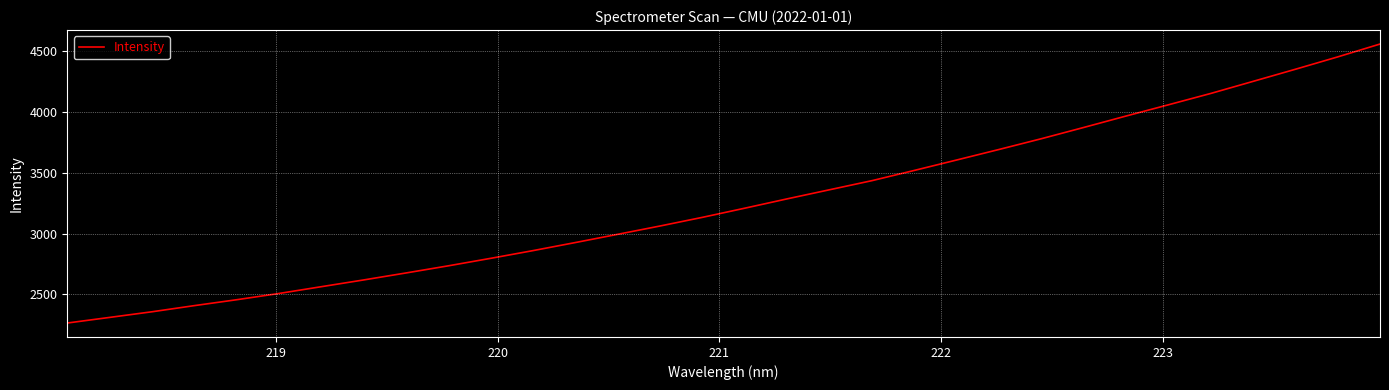

True or false: there are more than 0 points higher than both neighbors.

False